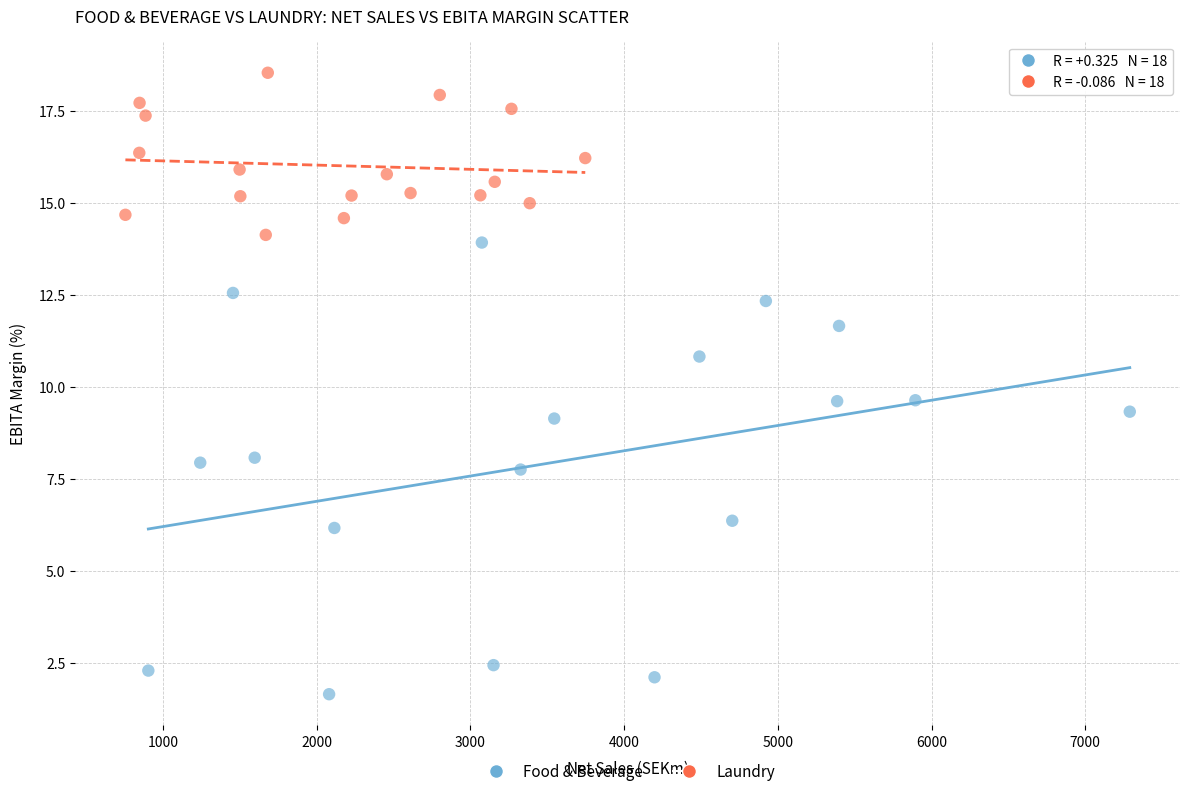

Which series has the largest Y range (max minus min)?

Food & Beverage